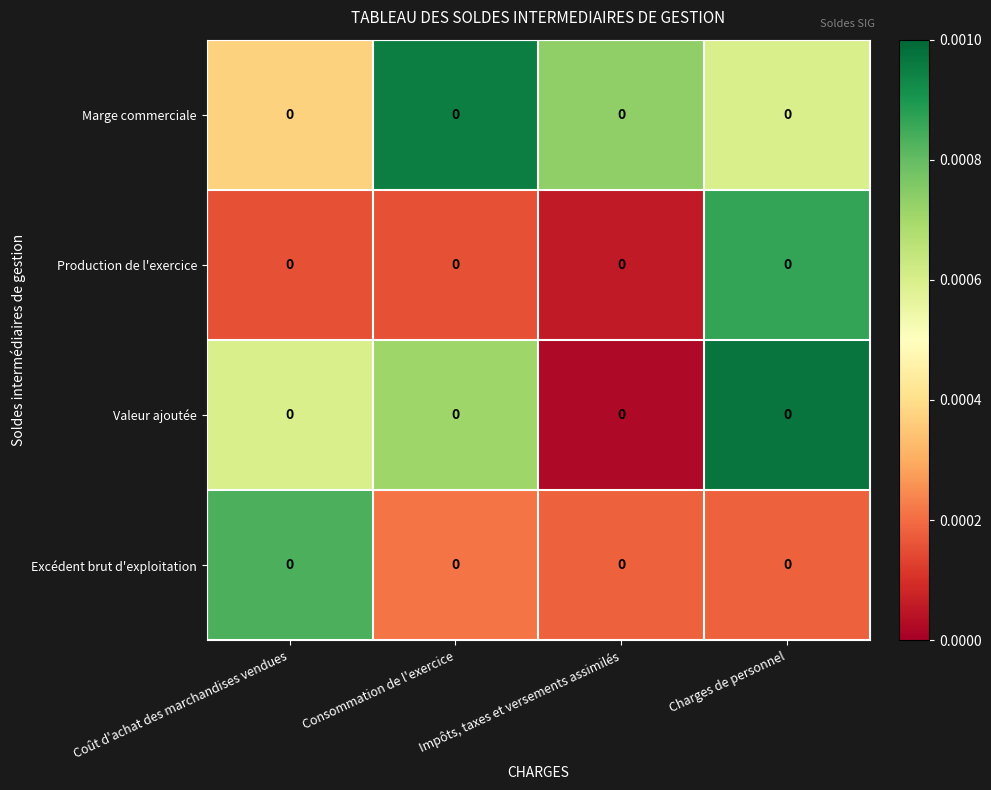

Reading left to right, what are all the values shown in this chart?

Marge commerciale: Coût d'achat des marchandises vendues=0.0	Consommation de l'exercice=0.0	Impôts, taxes et versements assimilés=0.0	Charges de personnel=0.0
Production de l'exercice: Coût d'achat des marchandises vendues=0.0	Consommation de l'exercice=0.0	Impôts, taxes et versements assimilés=0.0	Charges de personnel=0.0
Valeur ajoutée: Coût d'achat des marchandises vendues=0.0	Consommation de l'exercice=0.0	Impôts, taxes et versements assimilés=0.0	Charges de personnel=0.0
Excédent brut d'exploitation: Coût d'achat des marchandises vendues=0.0	Consommation de l'exercice=0.0	Impôts, taxes et versements assimilés=0.0	Charges de personnel=0.0